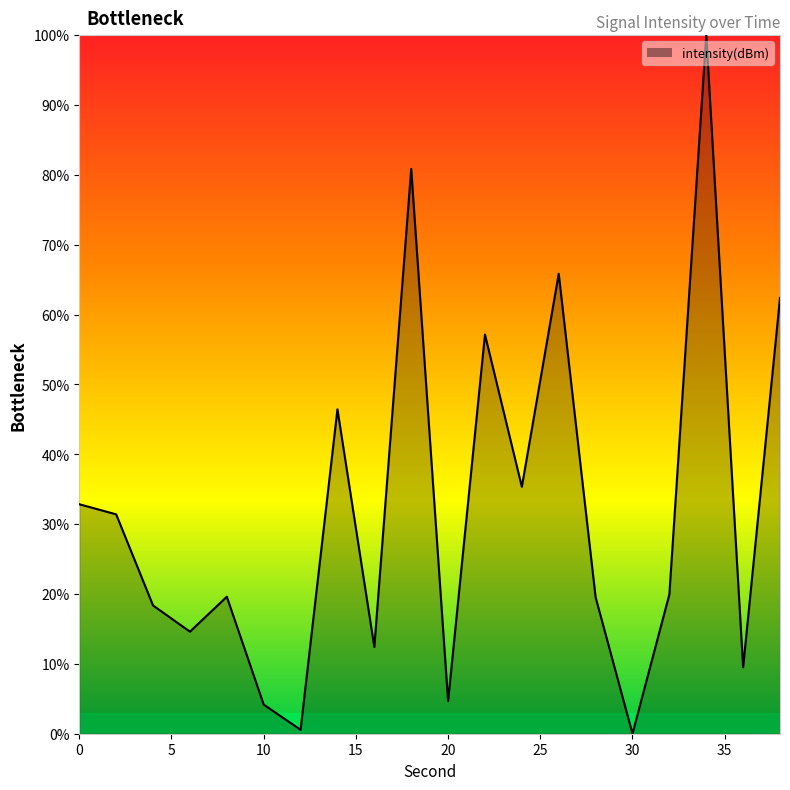

What is the difference between the second highest and second lowest values?

80.3